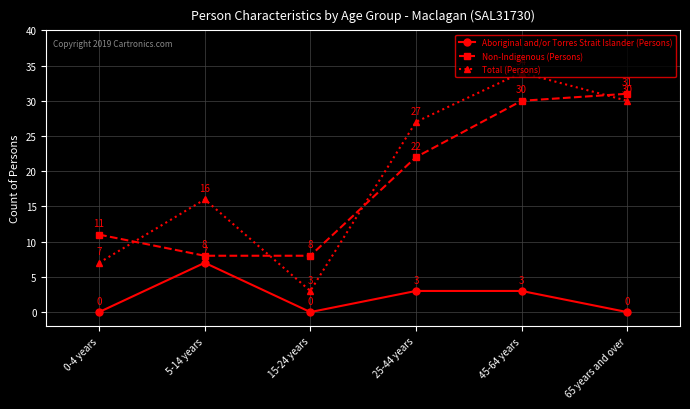

Which category has the highest value in the Aboriginal and/or Torres Strait Islander (Persons) series?

5-14 years